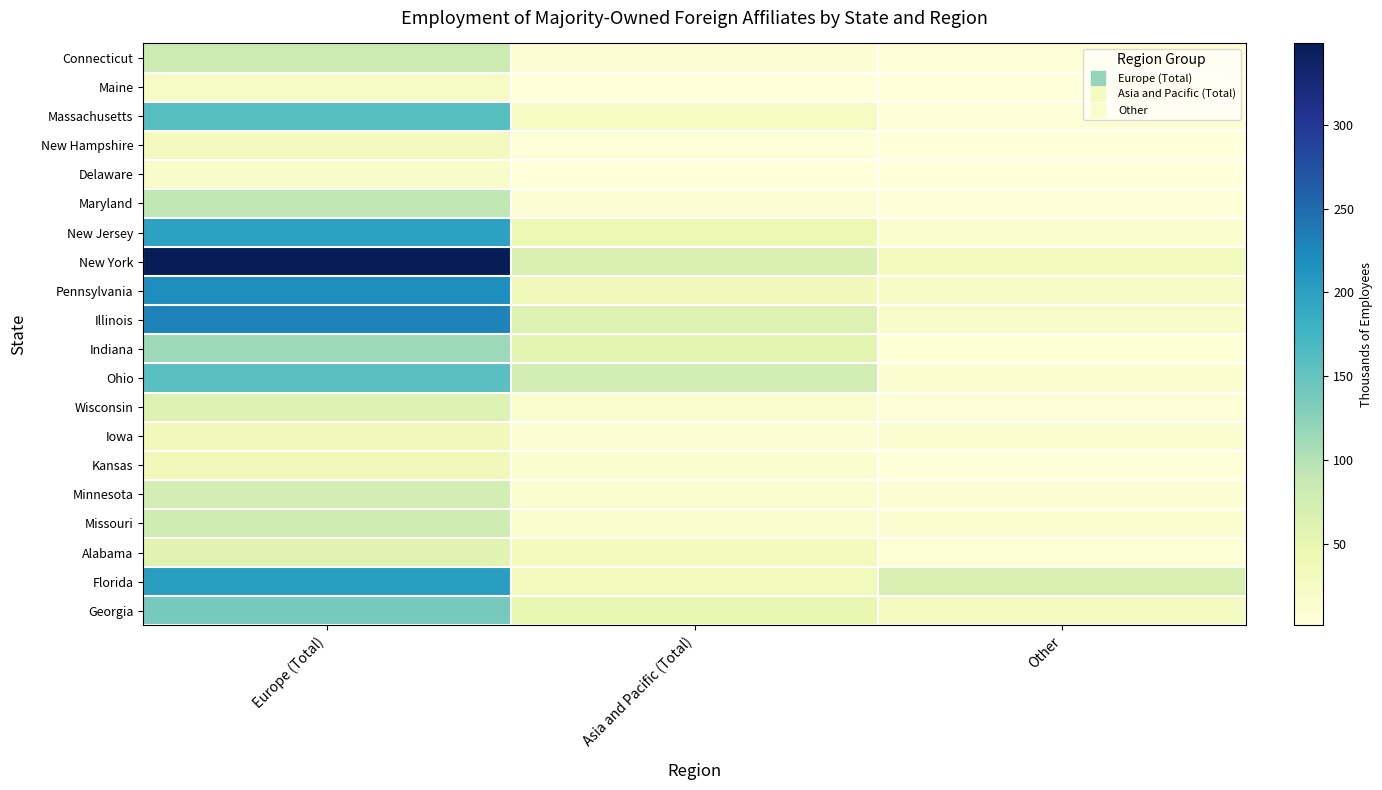

What is the greatest value displayed?

348.4